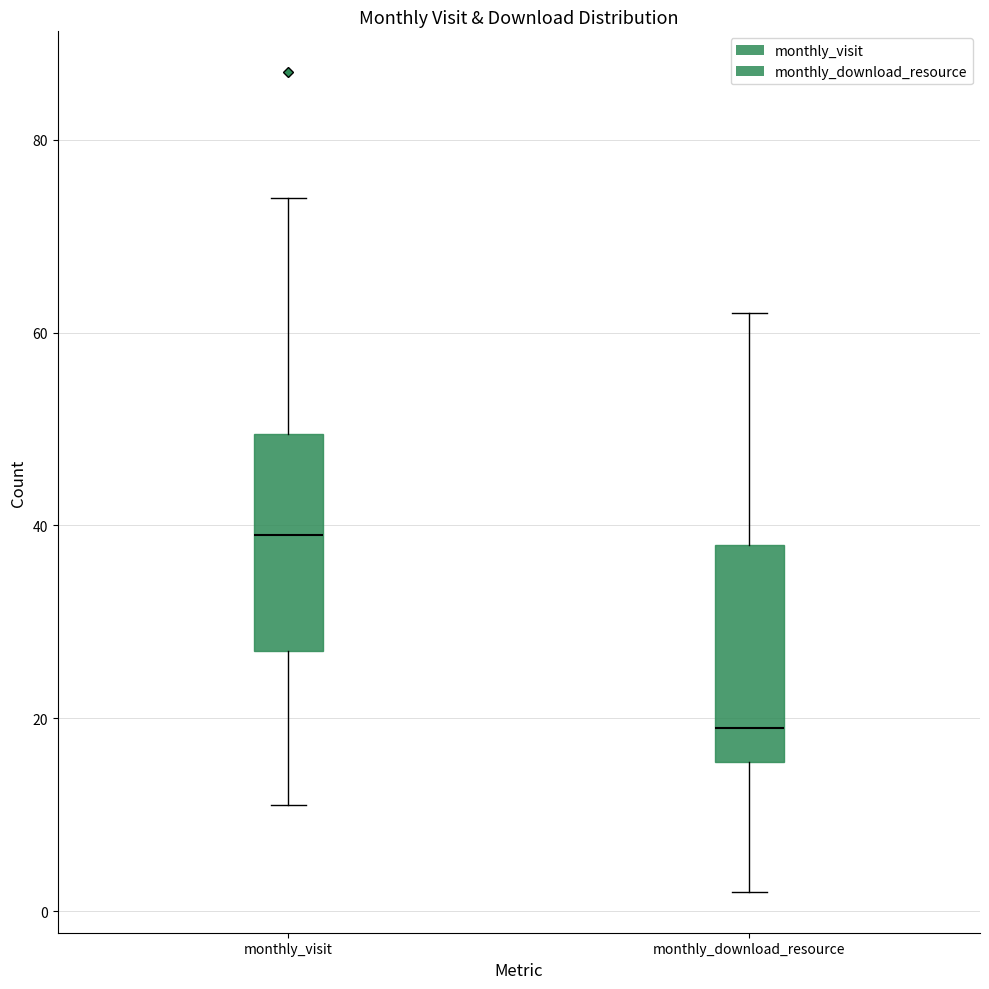

Reading left to right, transcribe this box plot: for each box, give where its median line is, the range the box spans, and where its two whiskers end, as read against the y-axis. The values are not printed on the chart, so give them approximately, as read against the axis.

monthly_visit: median 40, box 28 to 50, whiskers 12 to 74
monthly_download_resource: median 20, box 16 to 38, whiskers 2 to 62